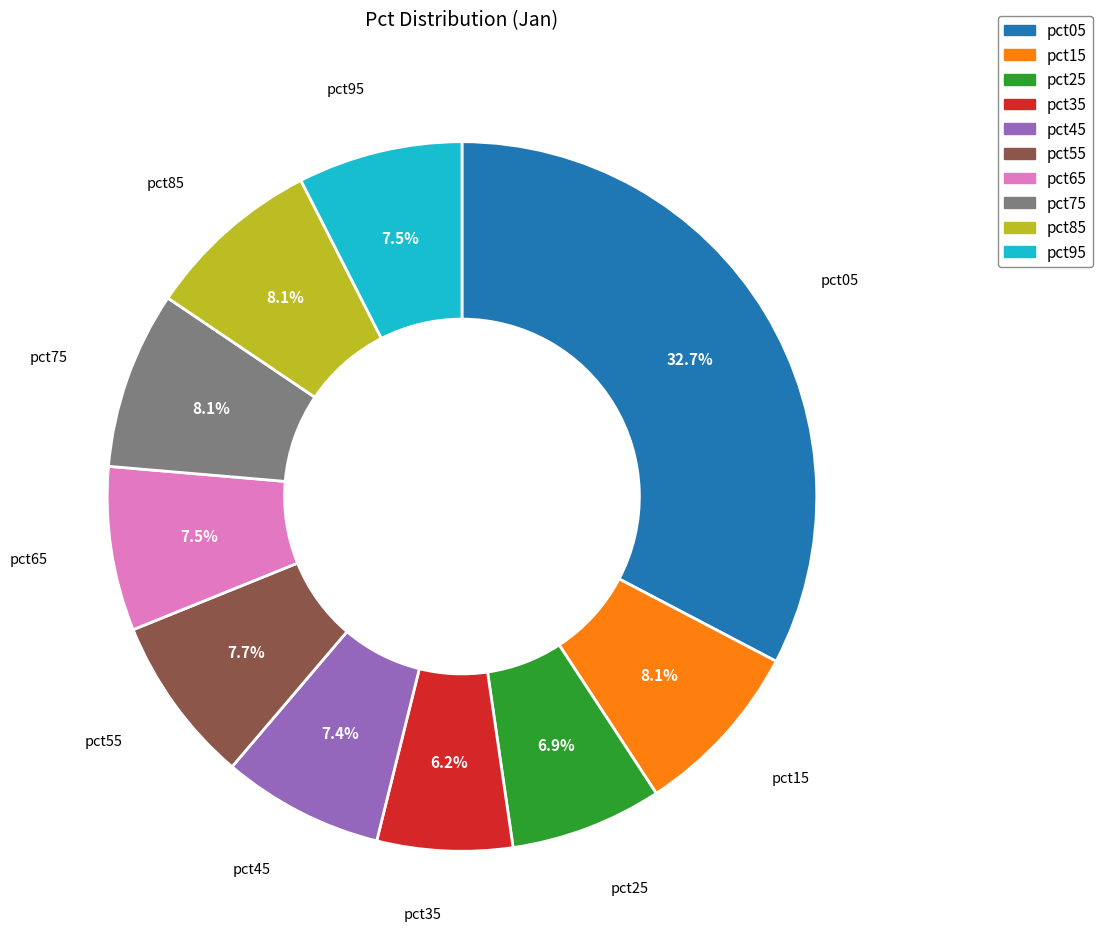

How many slices are in this pie chart?

10